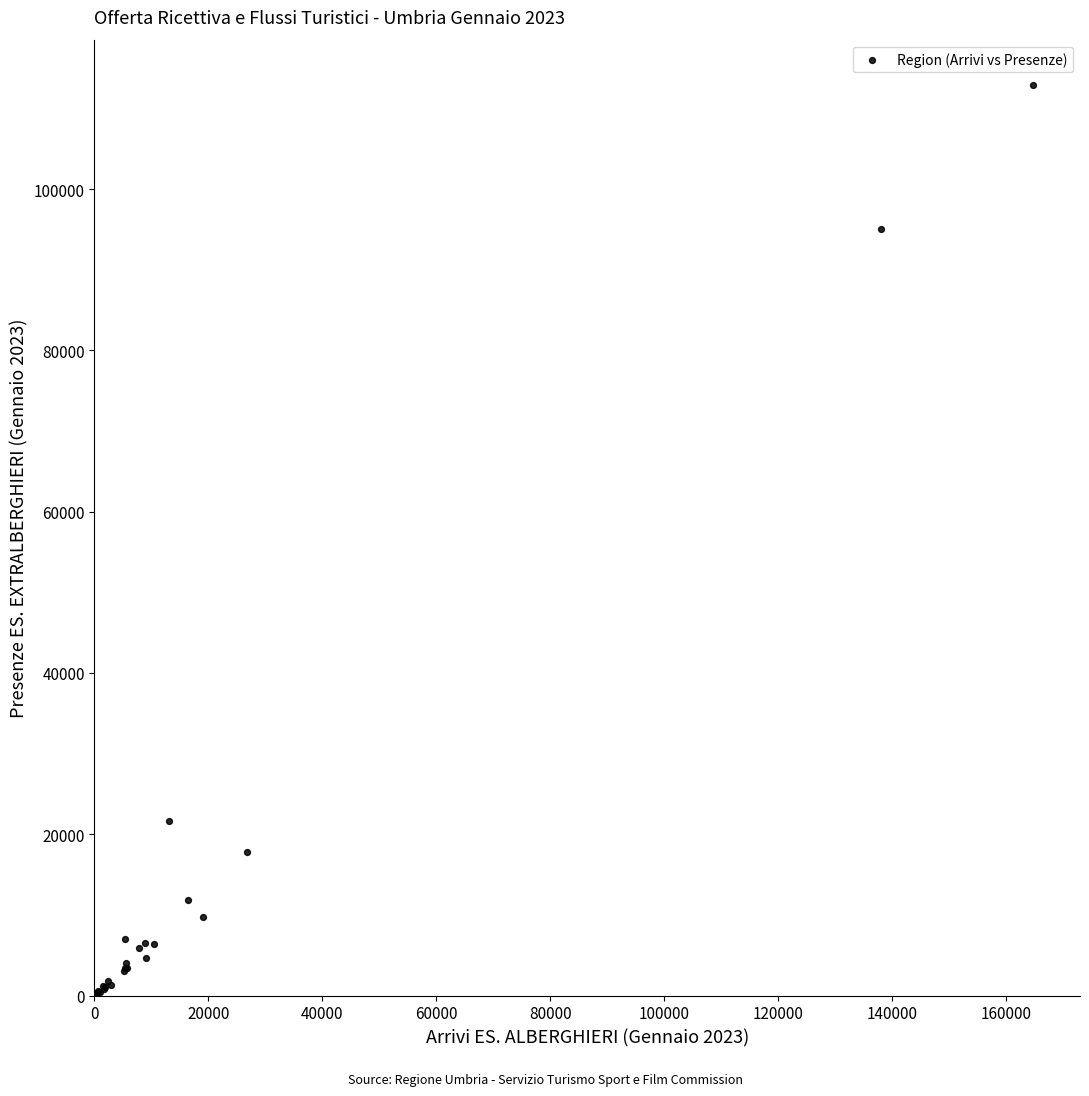

What Y value in the scatter plot is closest to 56468?

21643